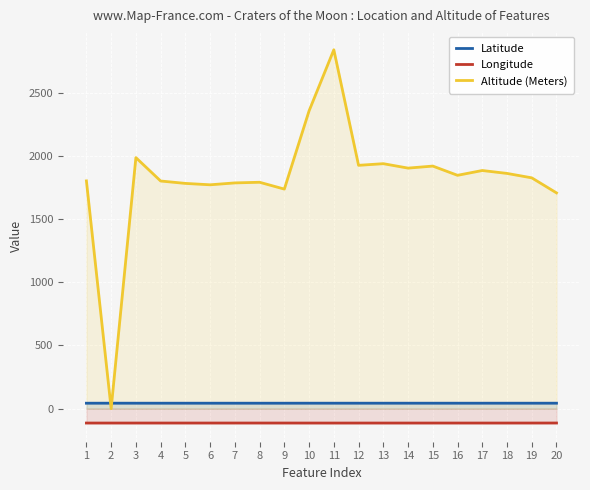

At how many categories does at least one series exceed 1921?

5